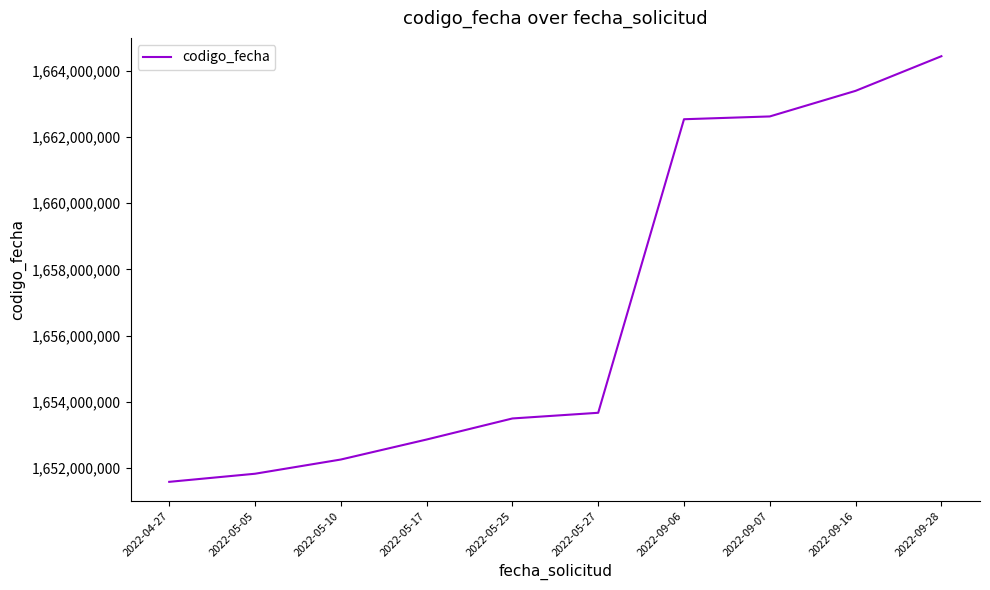

Is it true that the value at 2022-09-07 is 2222238135?

False